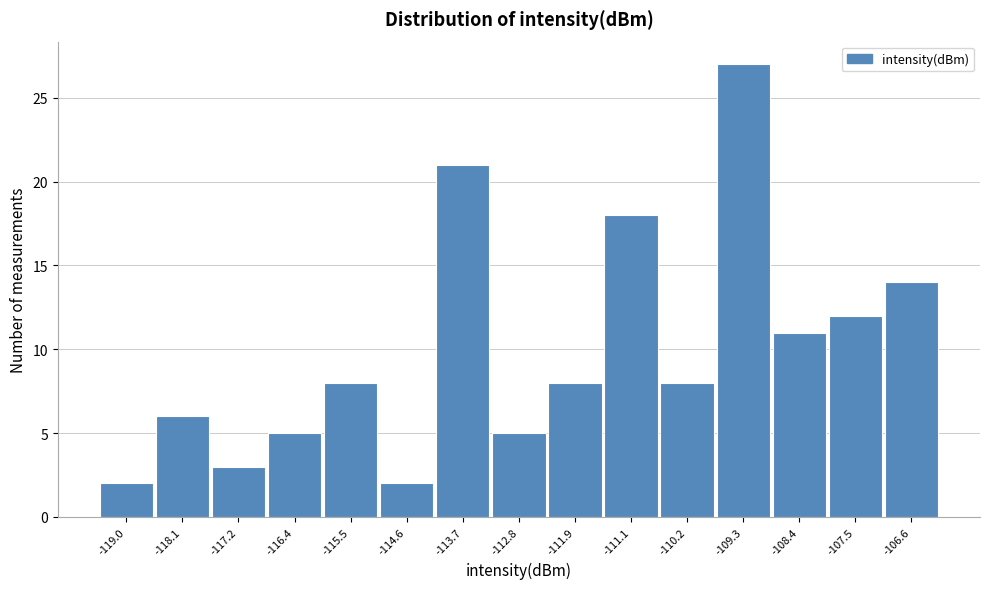

Reading left to right, list all the values displayed in this chart.

2	6	3	5	8	2	21	5	8	18	8	27	11	12	14